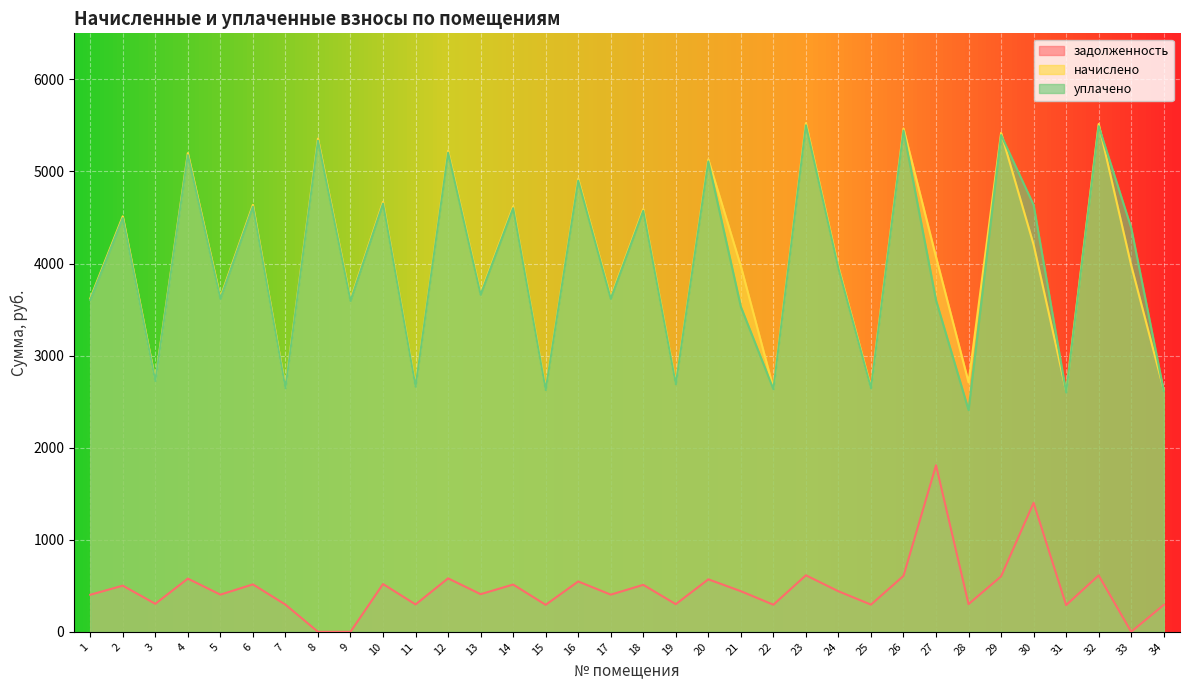

What are all the series names shown in the legend?

задолженность, начислено, уплачено